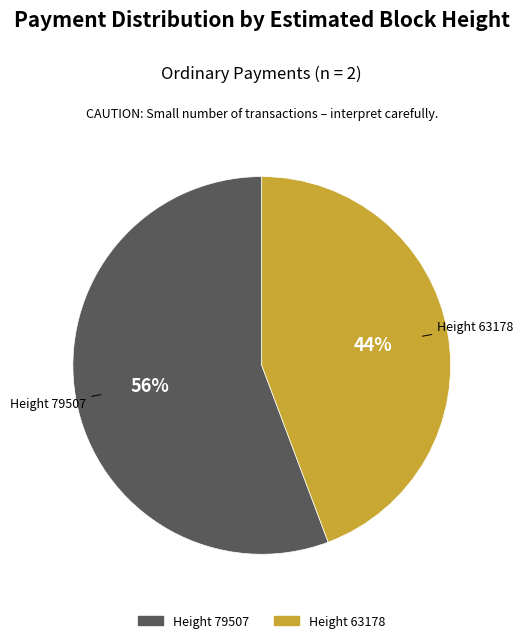

To the nearest percent, what is the average slice percentage?

50%